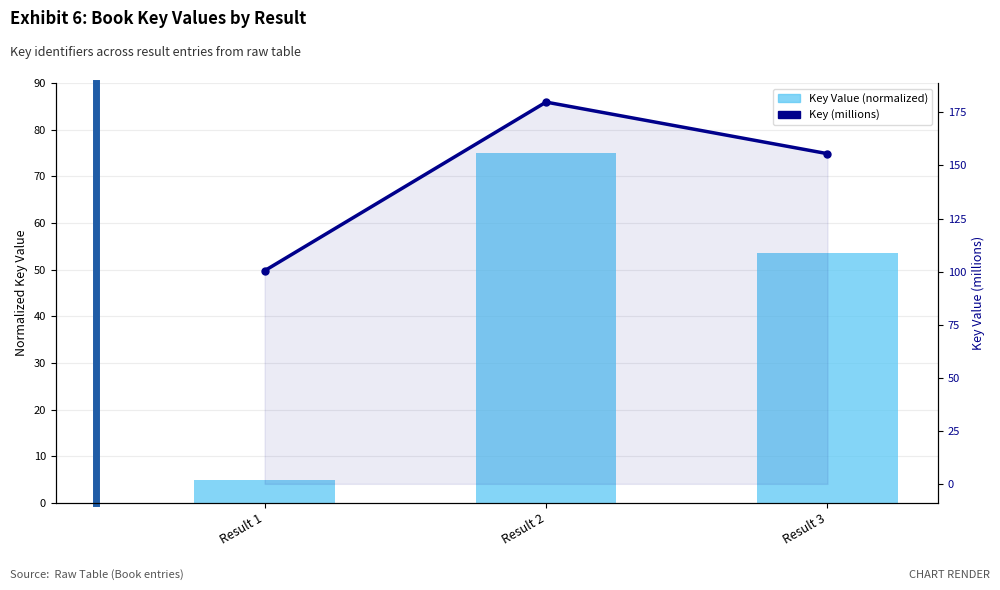

Are the bars horizontal?

No